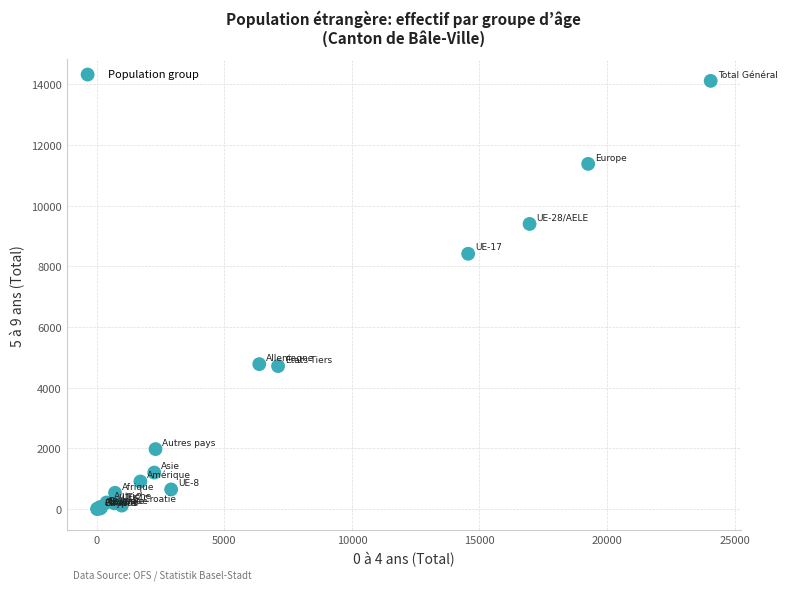

What Y value in the scatter plot is closest to 7061?

8419